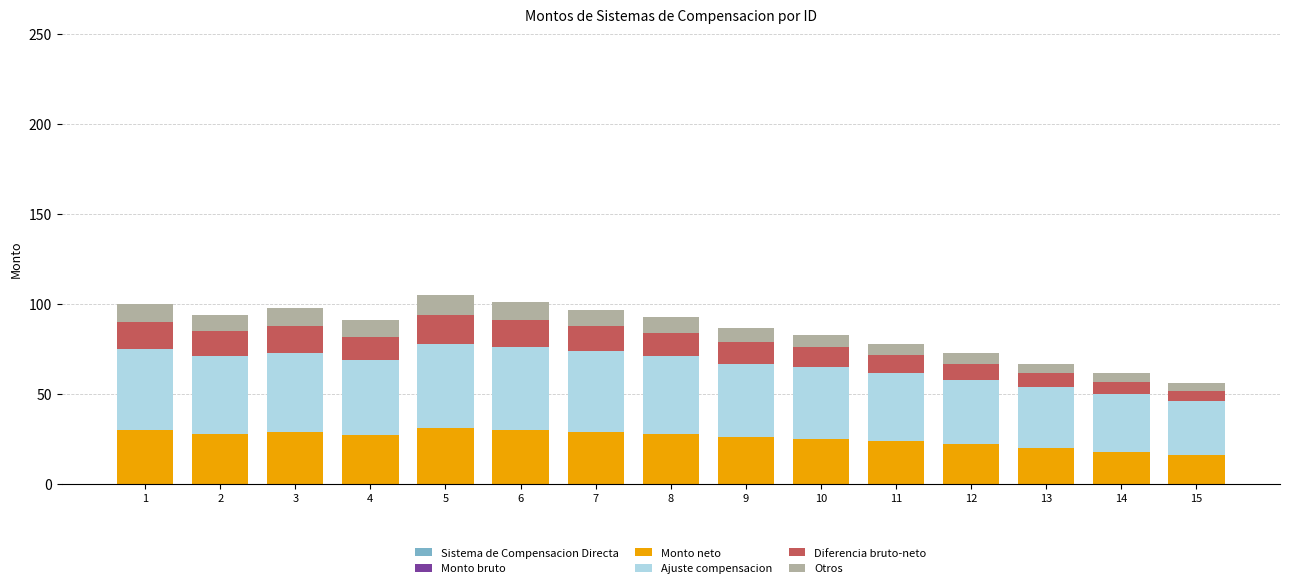

Count the number of data series in this chart.

4